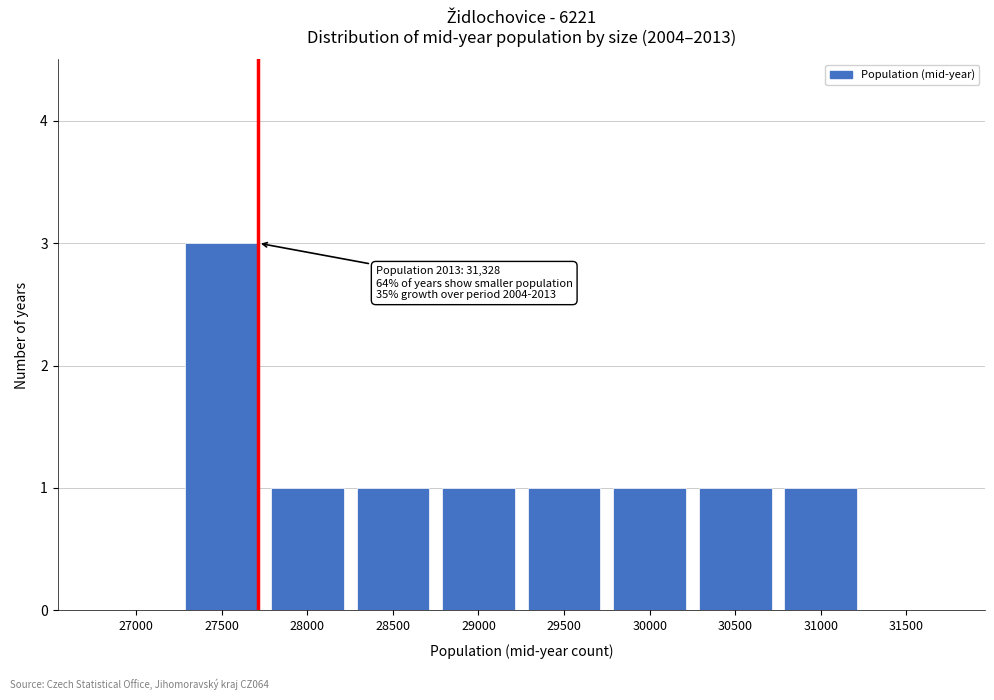

Reading left to right, what are all the values shown in this chart?

27000=0	27500=3	28000=1	28500=1	29000=1	29500=1	30000=1	30500=1	31000=1	31500=0